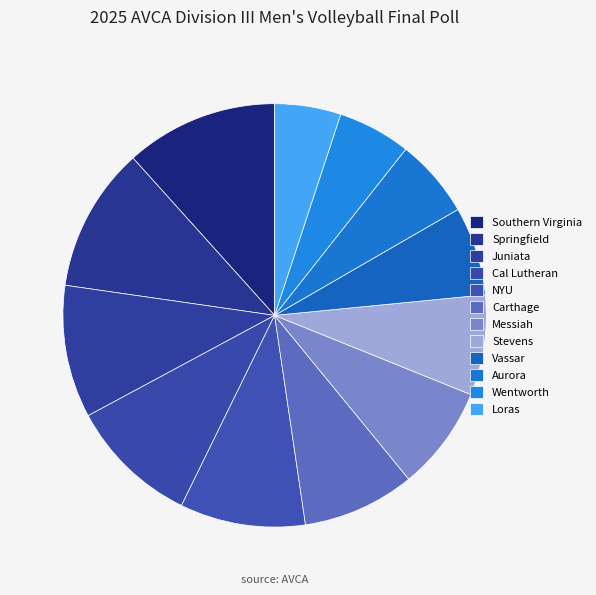

Approximately how many times larger is the value at Aurora compared to Vassar?

0.9